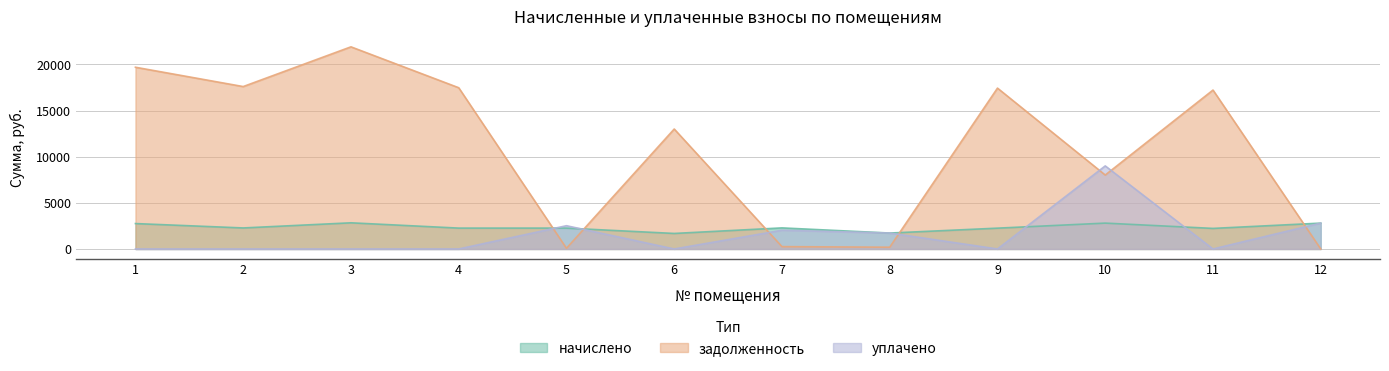

How many data points in задолженность (кap) are above 17217?

6